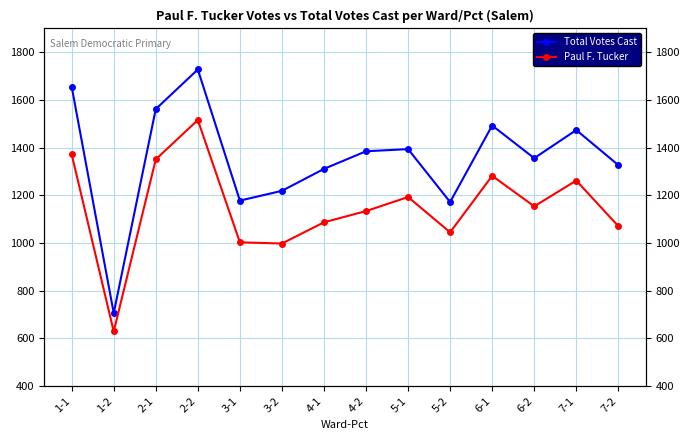

List the labels in order of Paul F. Tucker value, smallest first.

1-2, 3-2, 3-1, 5-2, 7-2, 4-1, 4-2, 6-2, 5-1, 7-1, 6-1, 2-1, 1-1, 2-2